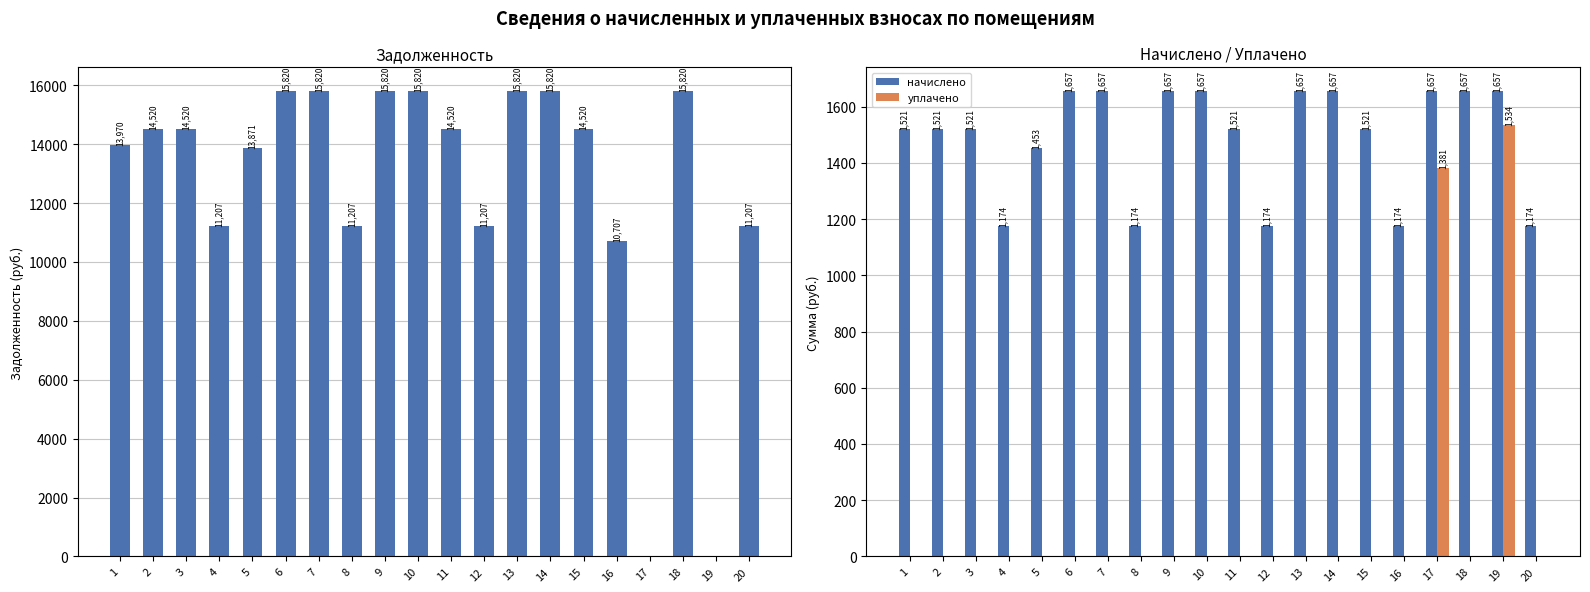

The value of задолженность at 4 is 17033.8. True or false?

False